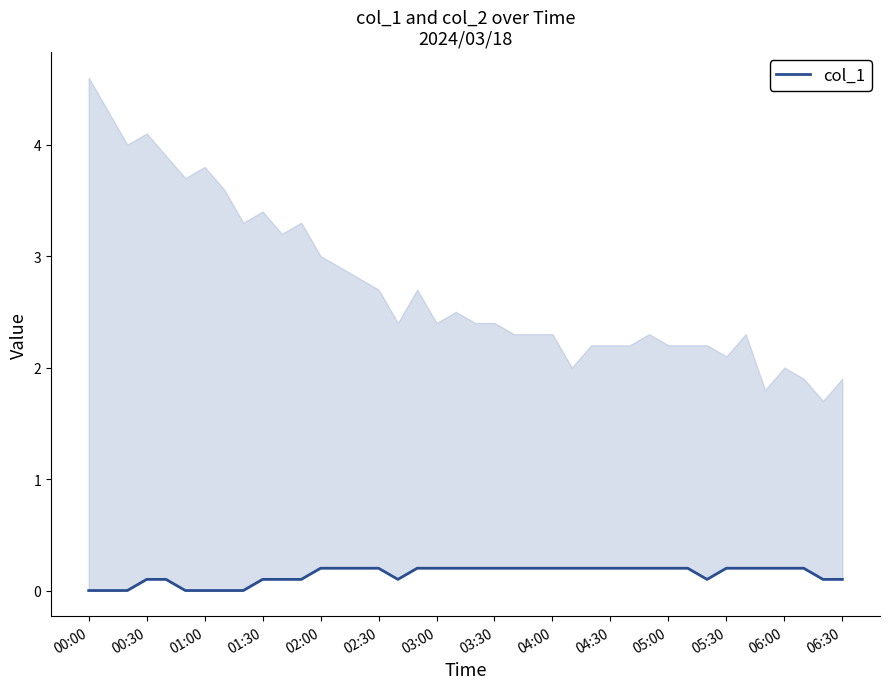

How many values are above zero?

33